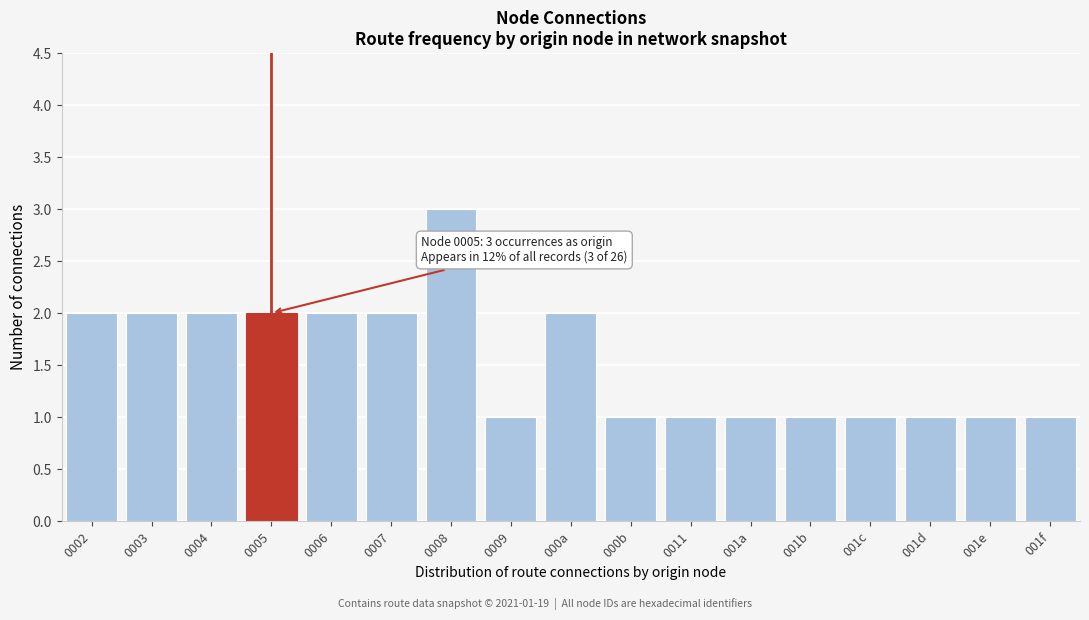

Reading left to right, extract all data points from this chart.

0002=2	0003=2	0004=2	0005=2	0006=2	0007=2	0008=3	0009=1	000a=2	000b=1	0011=1	001a=1	001b=1	001c=1	001d=1	001e=1	001f=1